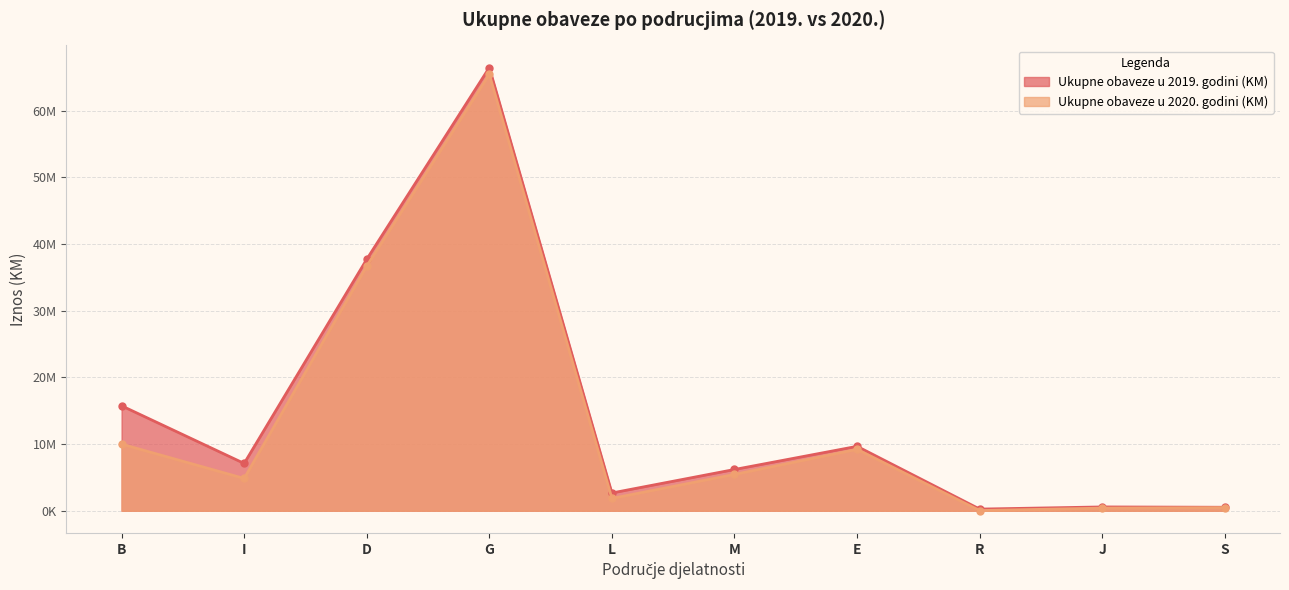

At which label does Ukupne obaveze u 2020. godini (KM) first exceed 5452853?

B